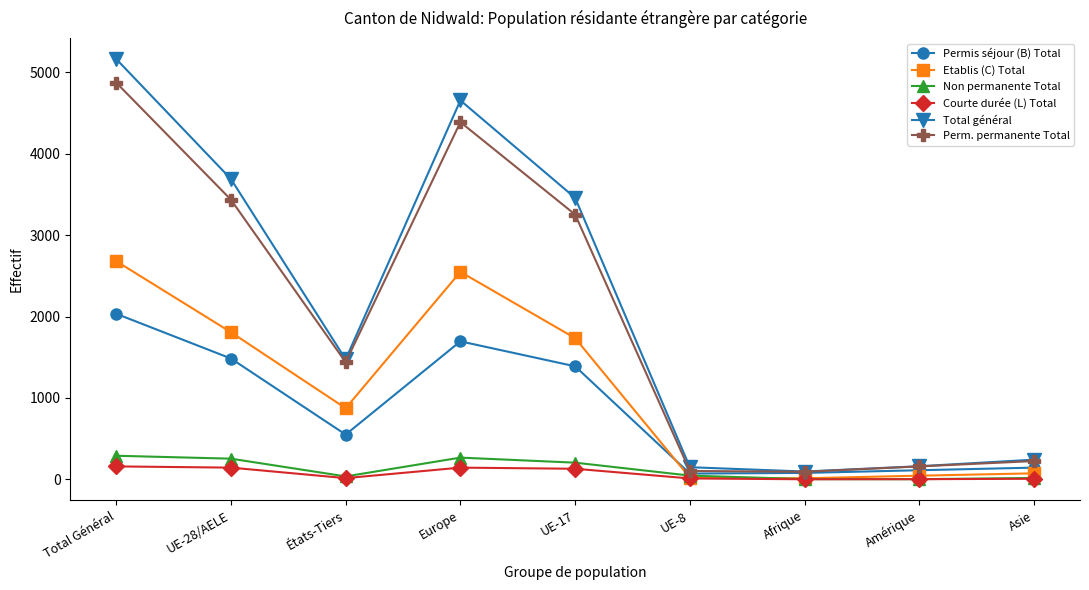

What is the value of the Perm. permanente Total point at the 8th from the left?

159